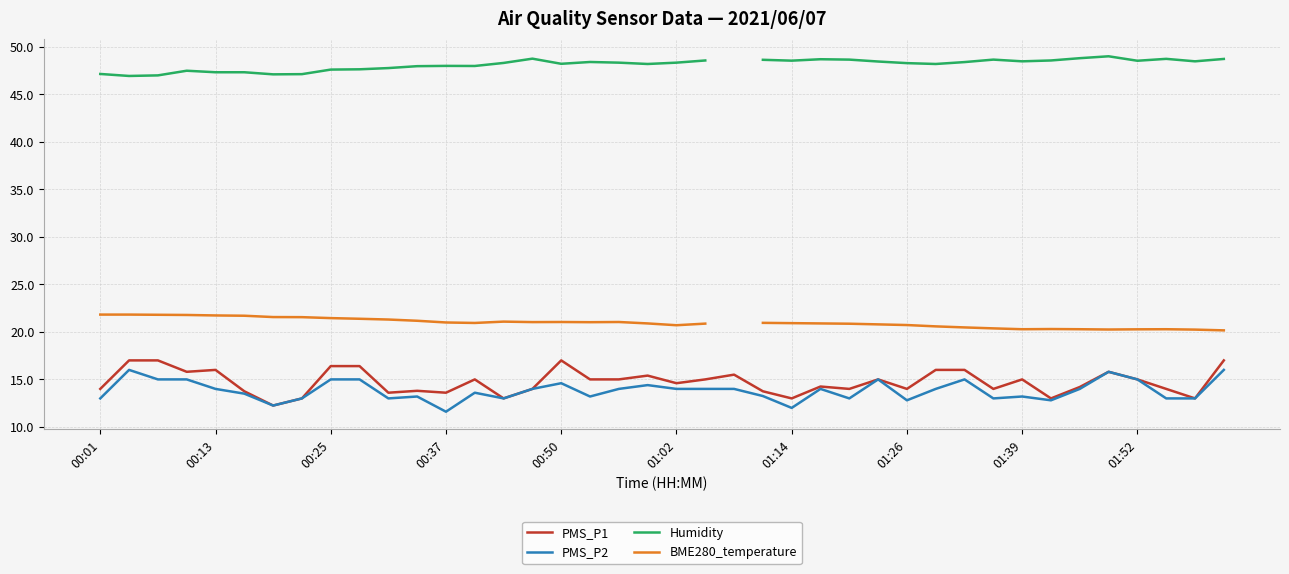

The Humidity series shows 48.3 at 14. True or false?

True